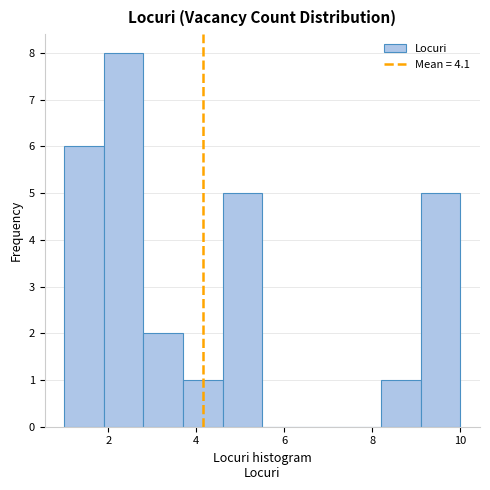

How tall is the bar that spans 1.0 to 1.9 on the x-axis? Neither the bar edges nor the heights are printed on the chart, so give them approximately, as read against the axes.

6